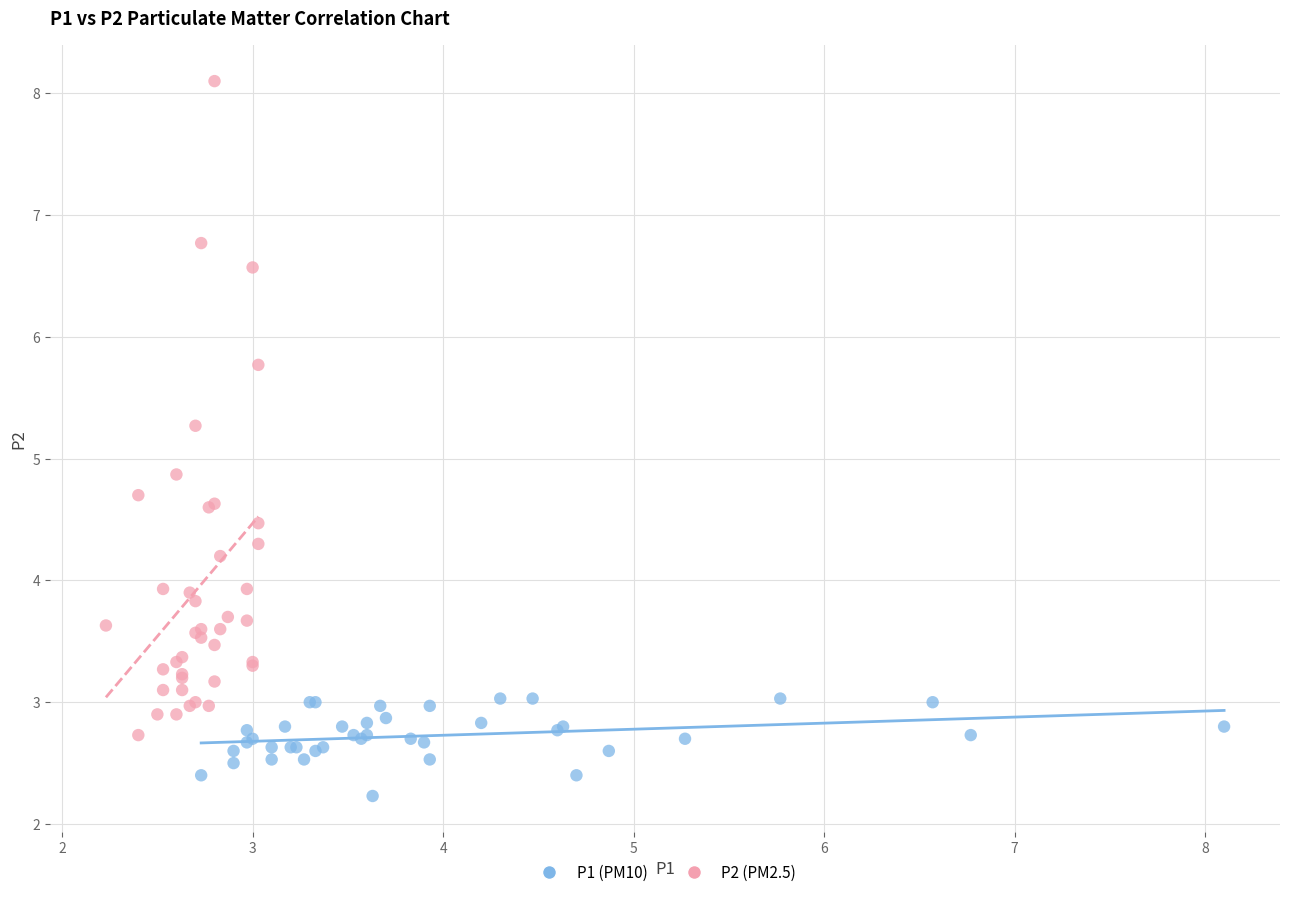

Which series reaches the minimum Y coordinate?

P1 (PM10)